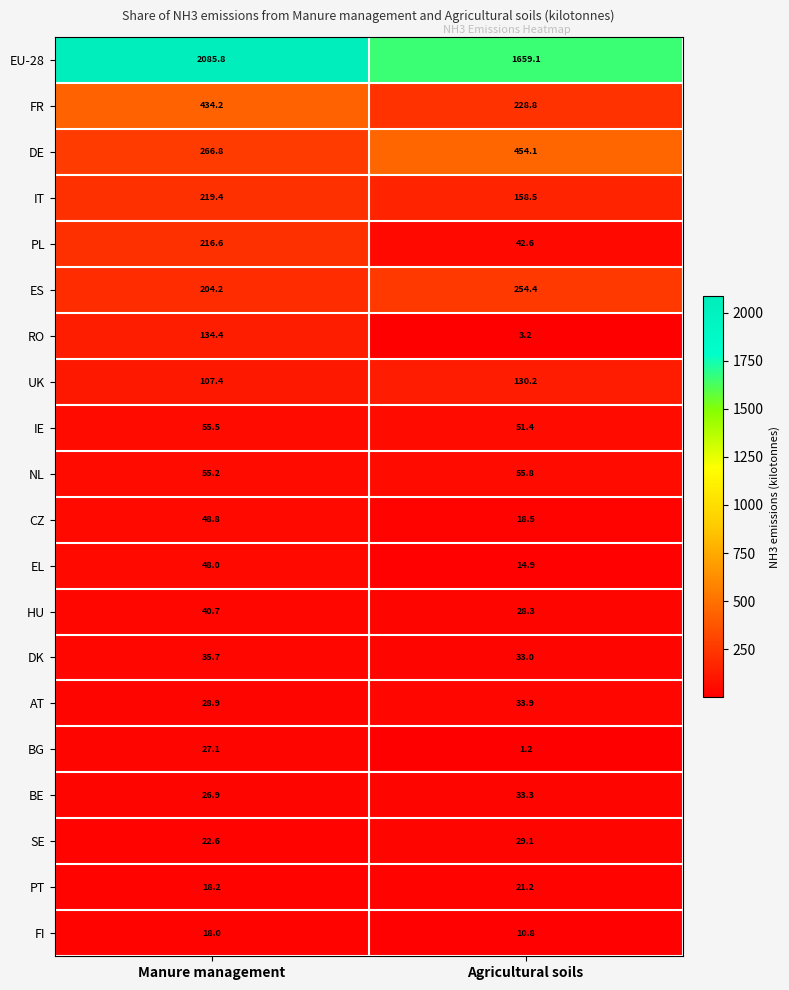

What is the smallest value displayed?

1.2